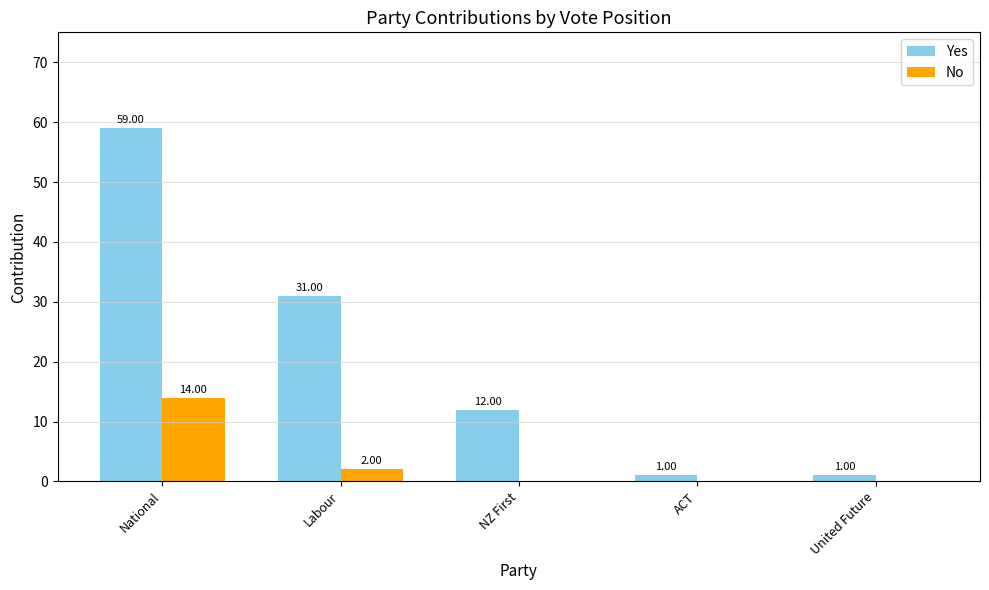

Which series has the largest total across all categories?

Yes